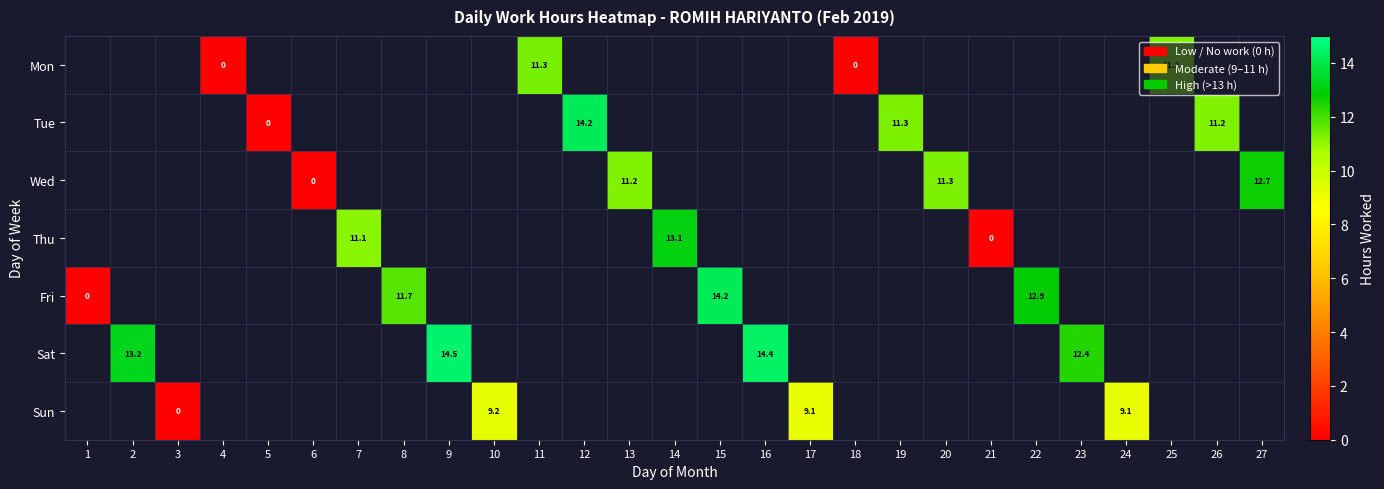

The Sun series shows 14.7 at 10. True or false?

False